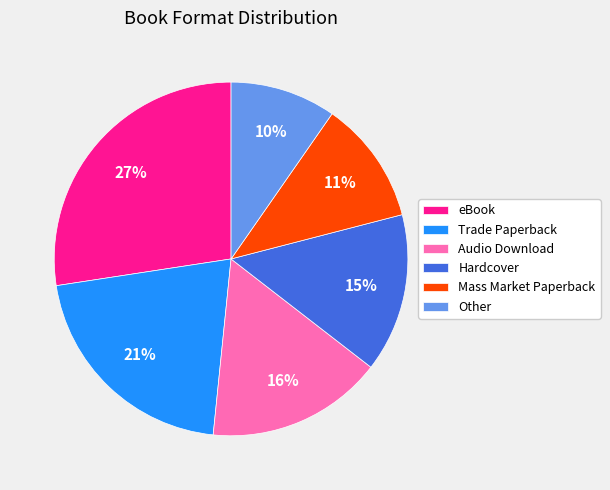

Which has a higher value, Audio Download or Other?

Audio Download